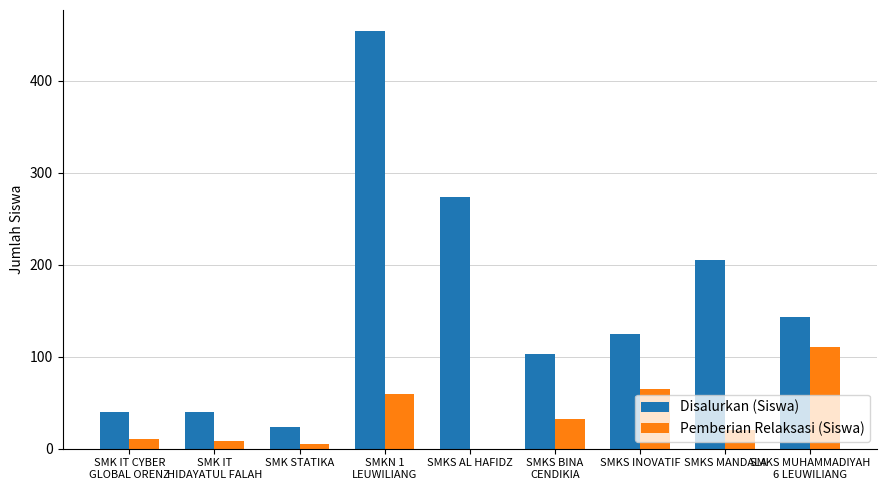

Where does the Pemberian Relaksasi (Siswa) series first go above 20?

SMKN 1
LEUWILIANG